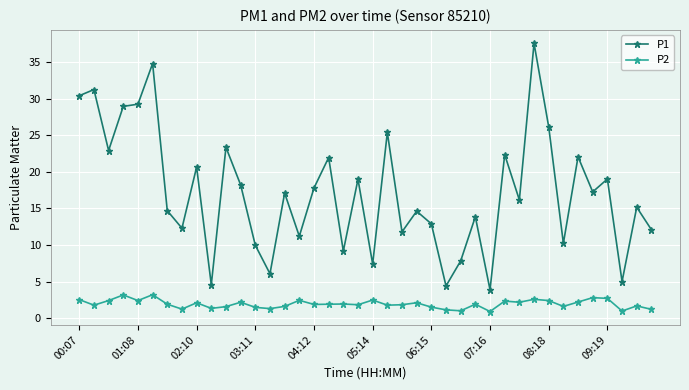

What is the difference between the second highest and minimum values in the P2 series?

2.3